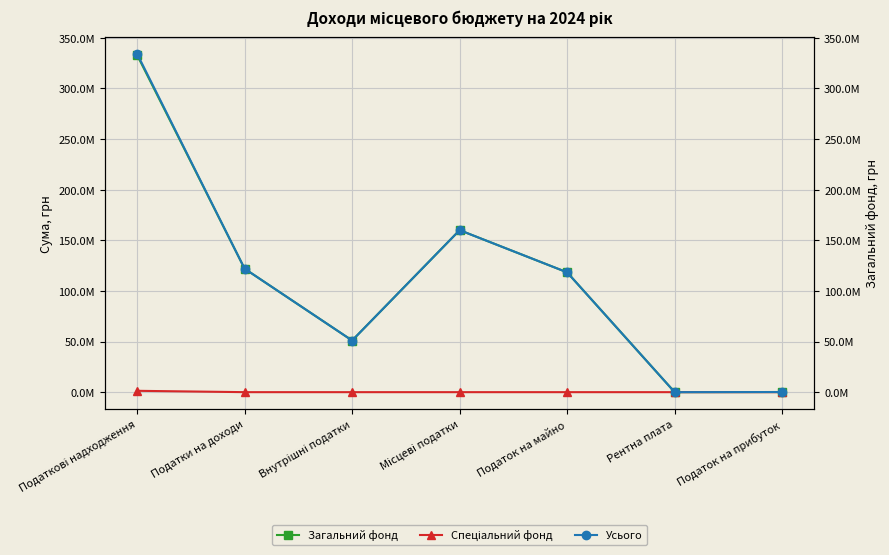

What is the label of the 7th point from the left?

Податок на прибуток